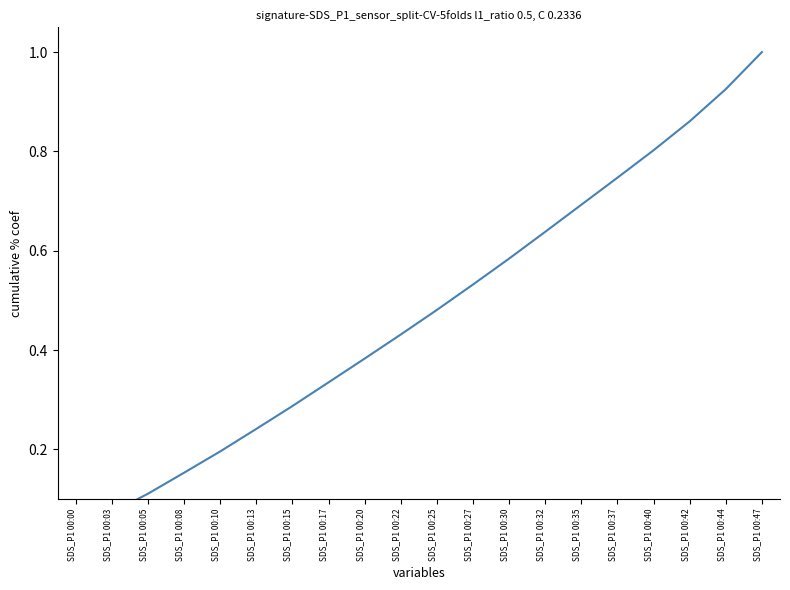

What is the difference between the values at SDS_P1 00:44 and SDS_P1 00:13?

0.7